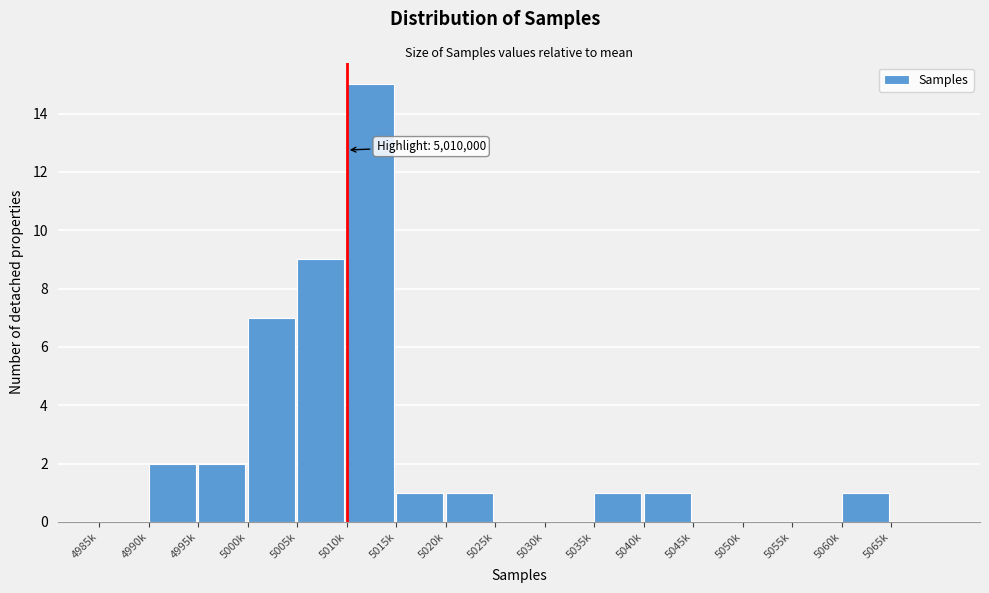

Reading left to right, what are all the values shown in this chart?

4985k=0	4990k=2	4995k=2	5000k=7	5005k=9	5010k=15	5015k=1	5020k=1	5025k=0	5030k=0	5035k=1	5040k=1	5045k=0	5050k=0	5055k=0	5060k=1	5065k=0